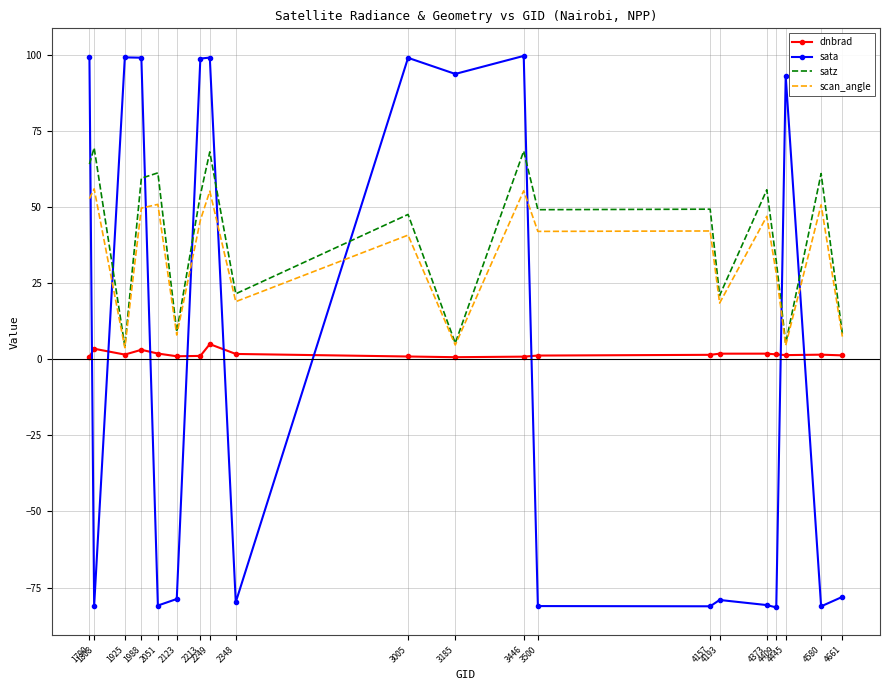

Rank the series by their maximum value, from highest to lowest.

sata, satz, scan_angle, dnbrad